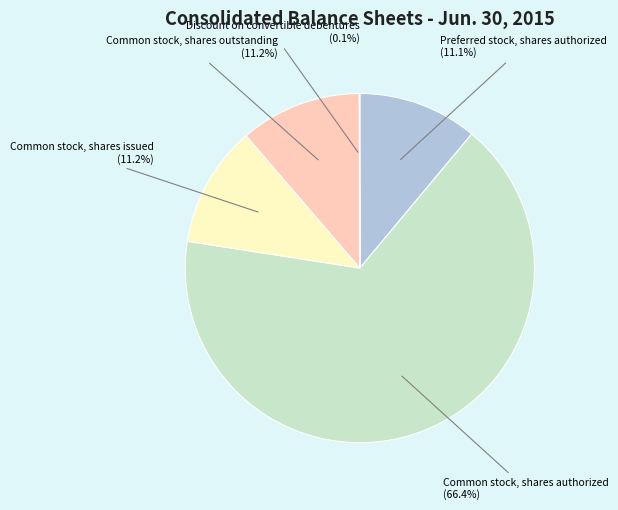

Approximately how many times larger is the value at Common stock, shares outstanding (11.2%) compared to Preferred stock, shares authorized (11.1%)?

1.0